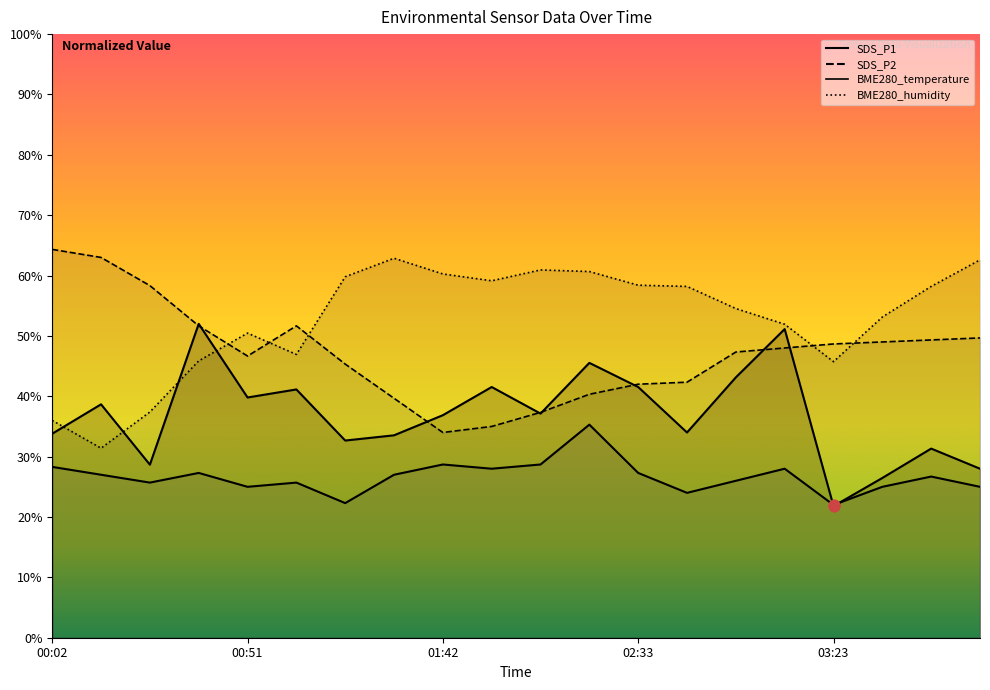

Which series has the widest spread of Y values?

BME280_humidity